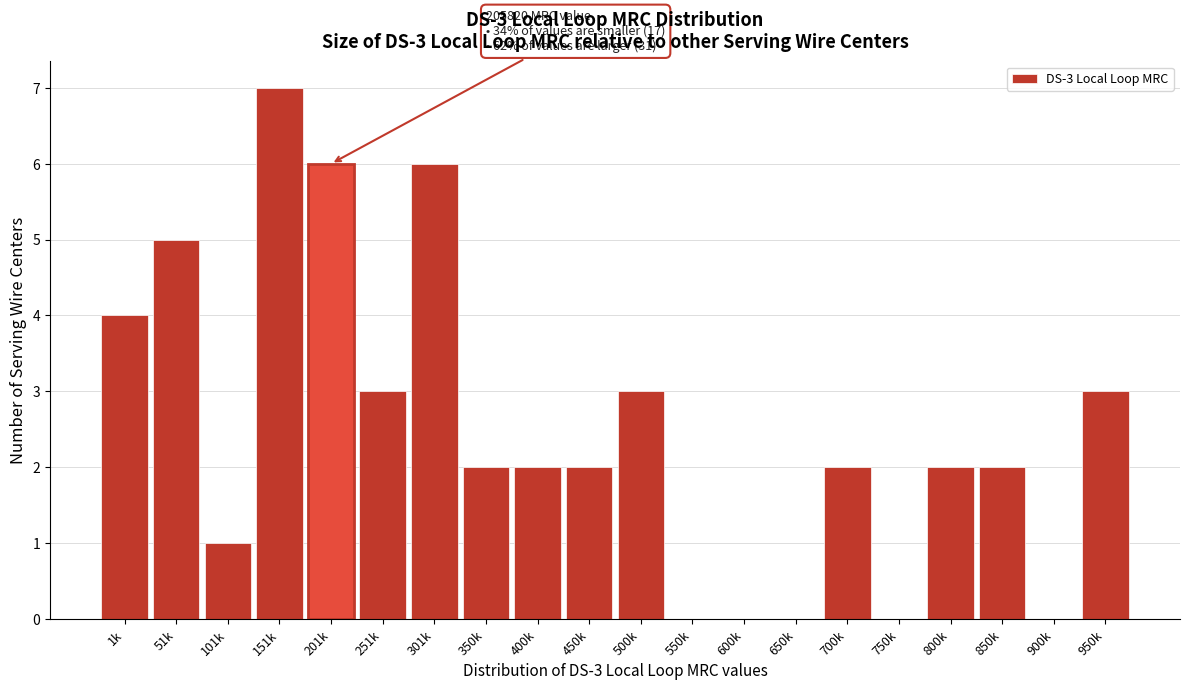

Reading left to right, what are all the values shown in this chart?

1k=4	51k=5	101k=1	151k=7	201k=6	251k=3	301k=6	350k=2	400k=2	450k=2	500k=3	550k=0	600k=0	650k=0	700k=2	750k=0	800k=2	850k=2	900k=0	950k=3